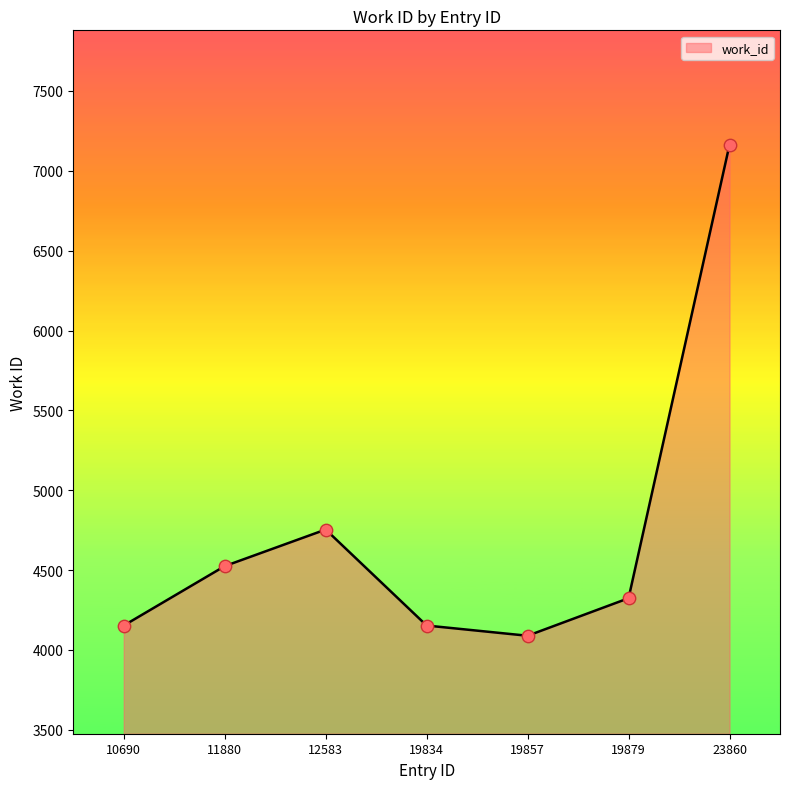

What is the change in value from 12583 to 19857?

-665